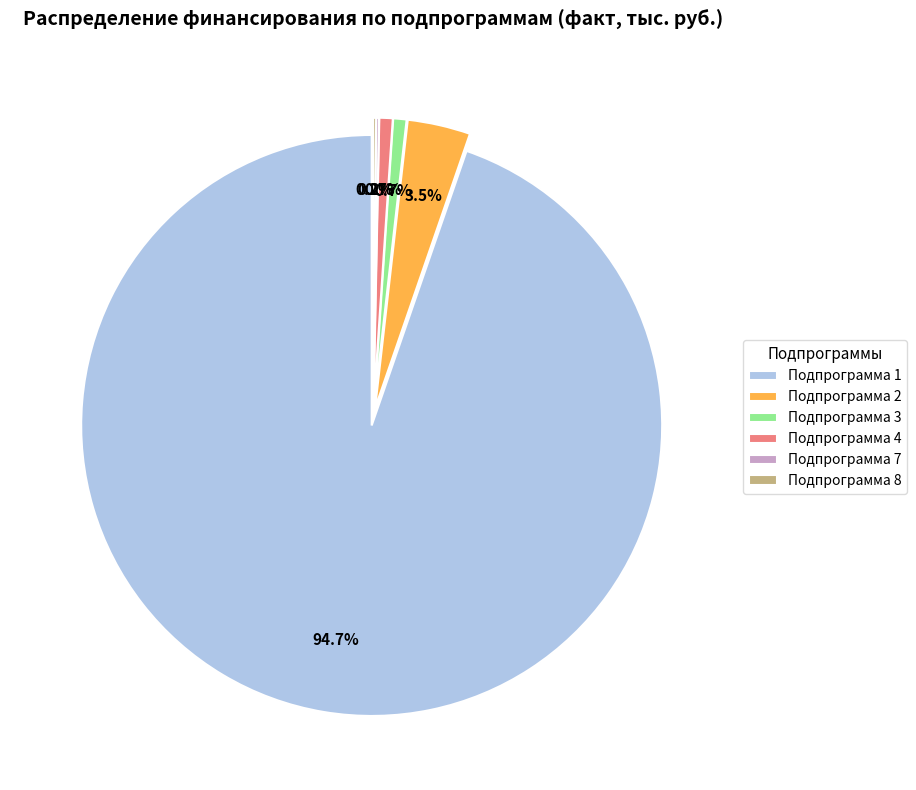

Rank the categories by value from highest to lowest.

Подпрограмма 1, Подпрограмма 2, Подпрограмма 4, Подпрограмма 3, Подпрограмма 8, Подпрограмма 7